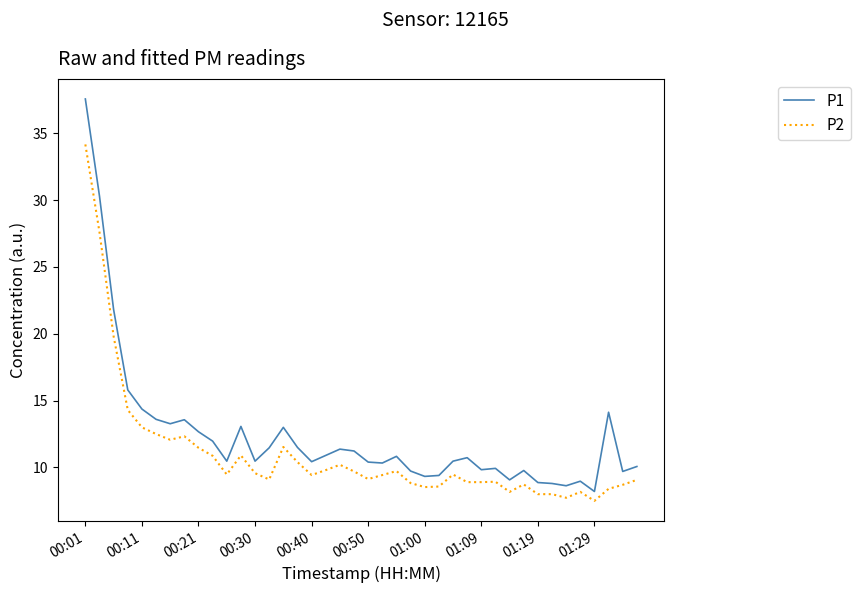

True or false: P2 and P1 intersect in this chart.

False